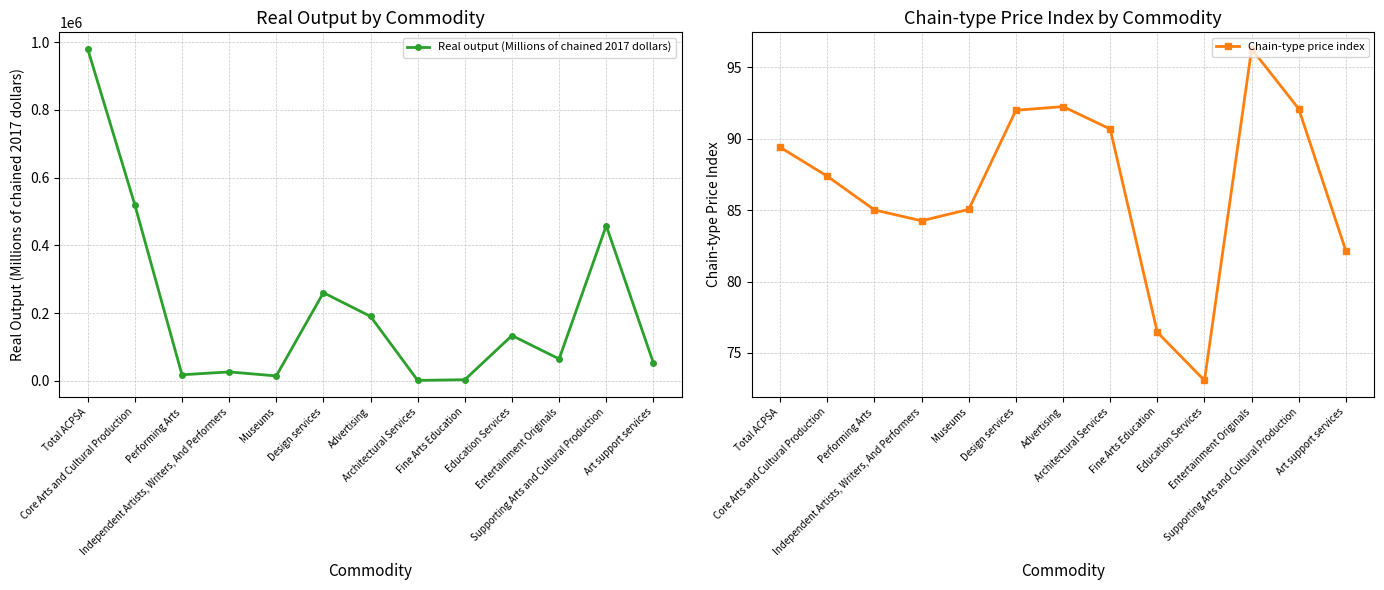

At Fine Arts Education, list the series in order from smallest to largest.

Chain-type price index, Real output (Millions of chained 2017 dollars)